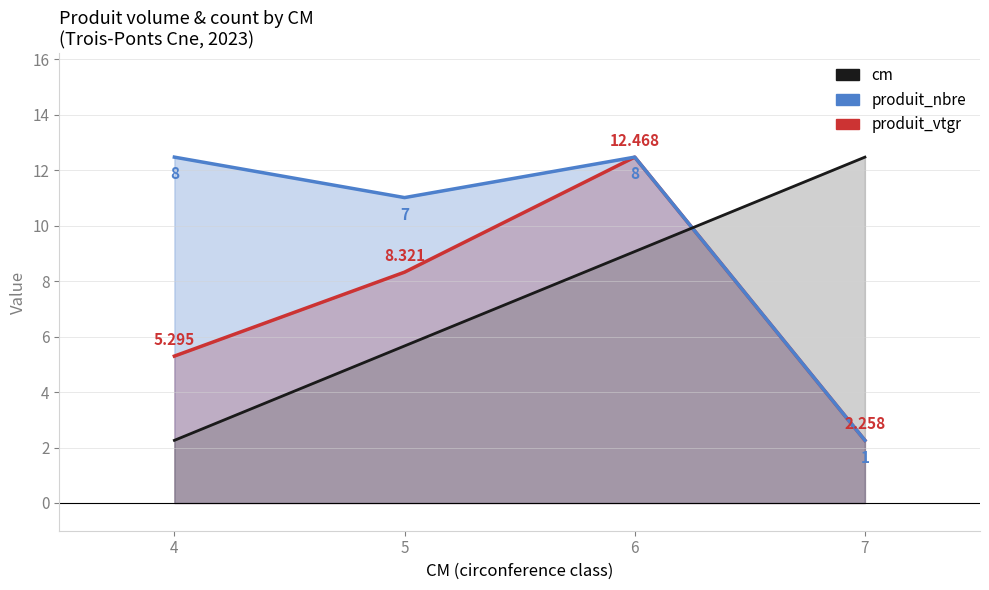

Rank the categories by cm (line) value from lowest to highest.

4, 5, 6, 7